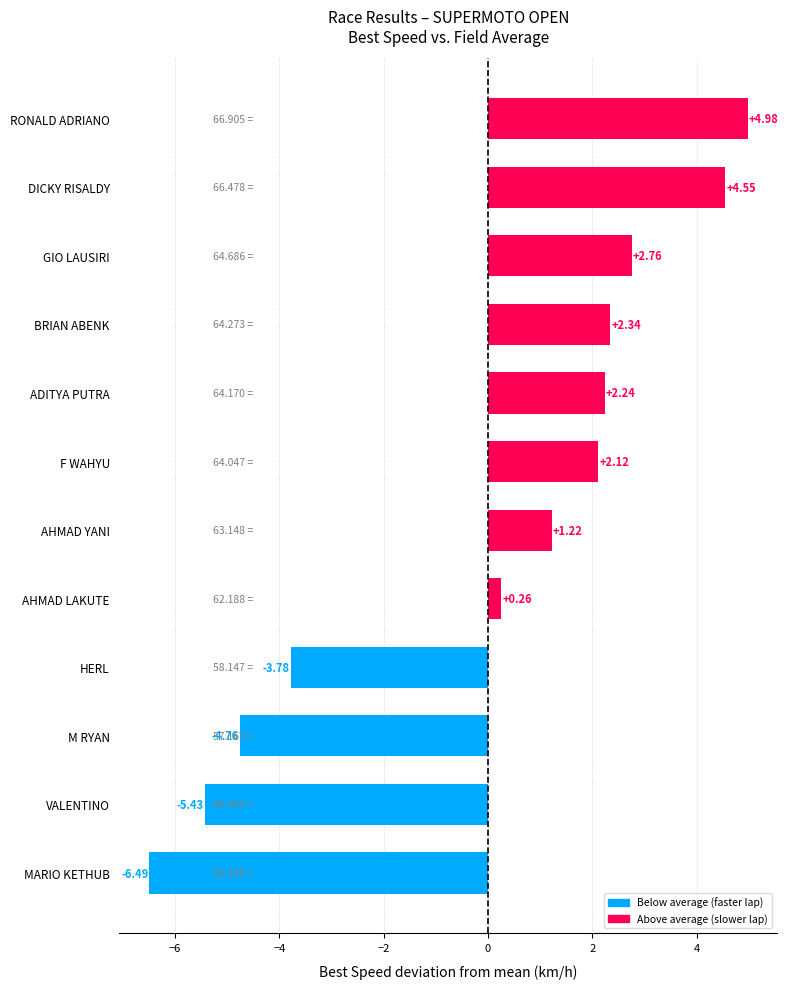

What is the difference between the second highest and second lowest values?

10.0